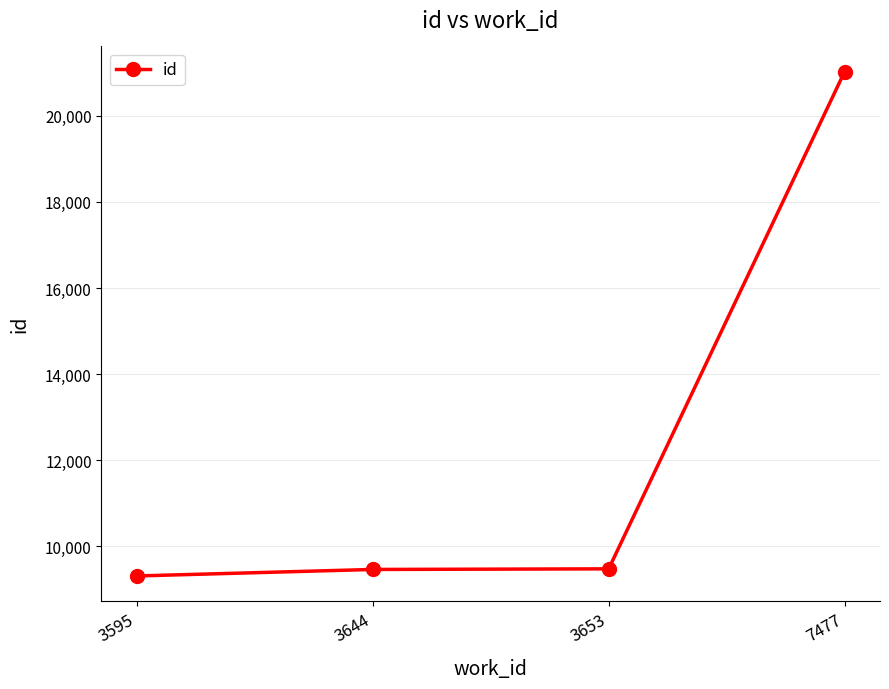

How many distinct data groups are displayed?

1